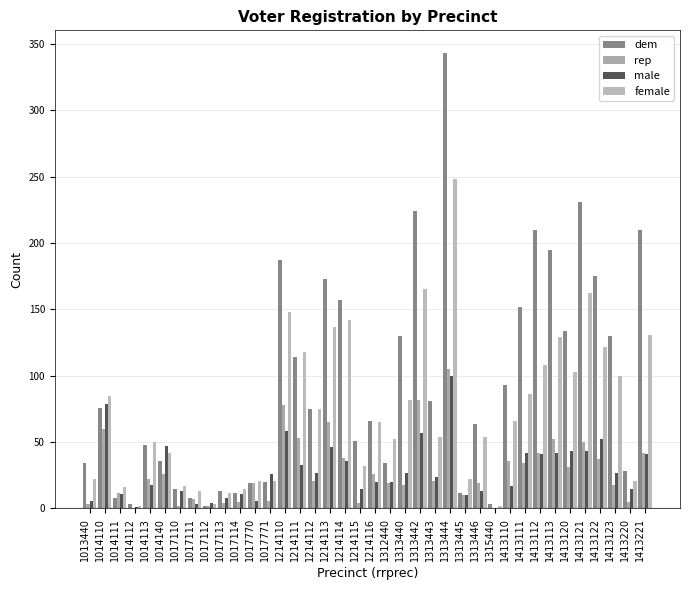

What is the maximum value shown in the chart?

343